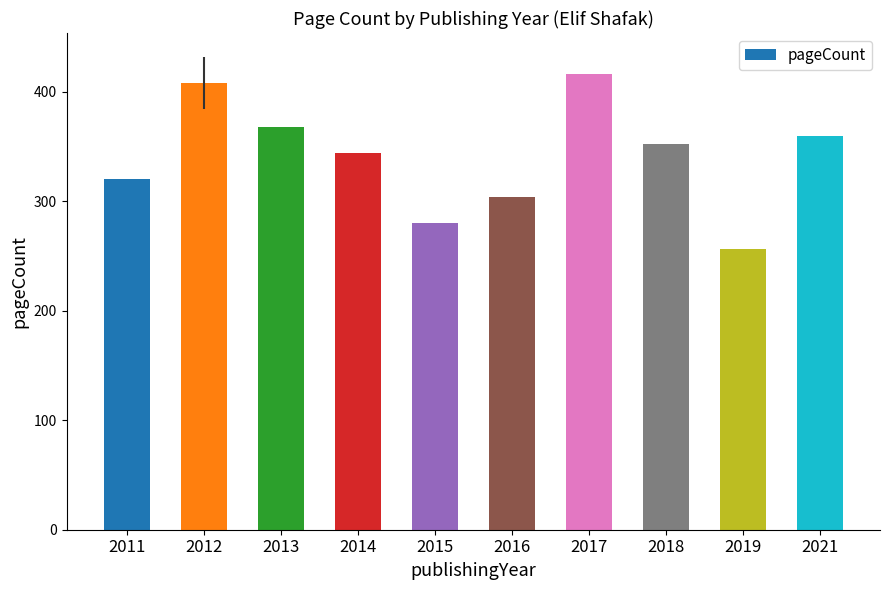

Reading left to right, what are all the values shown in this chart?

2011=320	2012=408	2013=368	2014=344	2015=280	2016=304	2017=416	2018=352	2019=256	2021=360